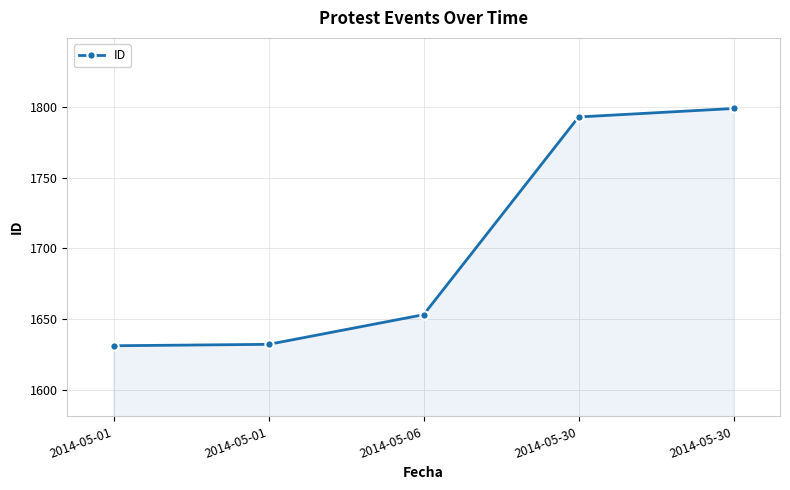

Where is the data nearest to the value 1715?

2014-05-06